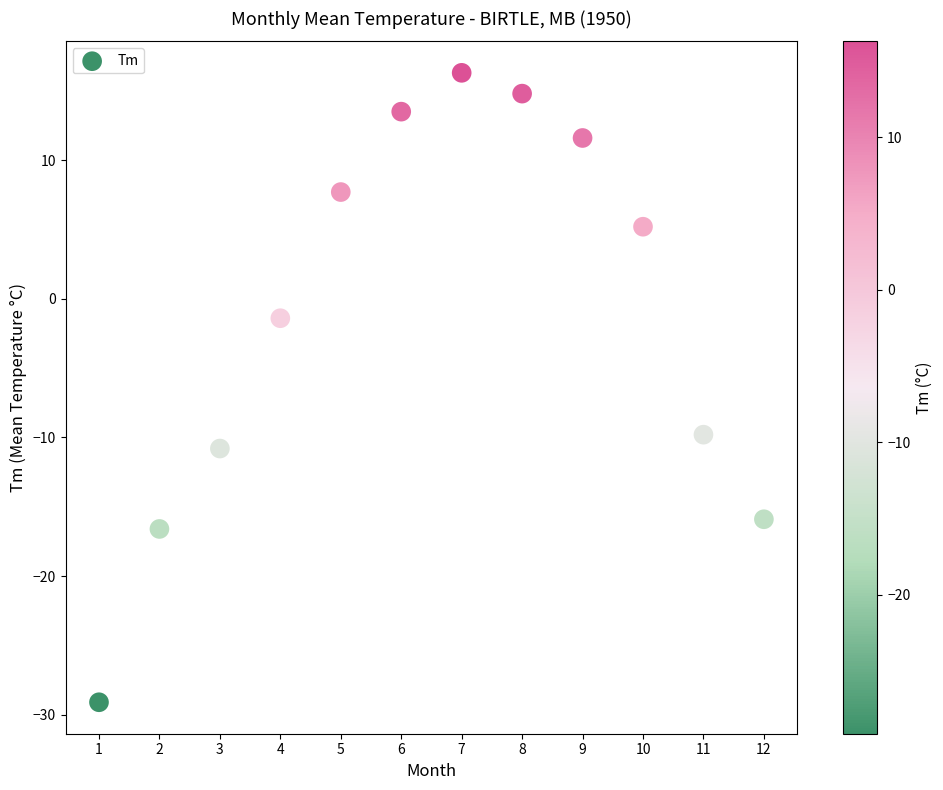

What Y value in the scatter plot is closest to -6?

-9.8